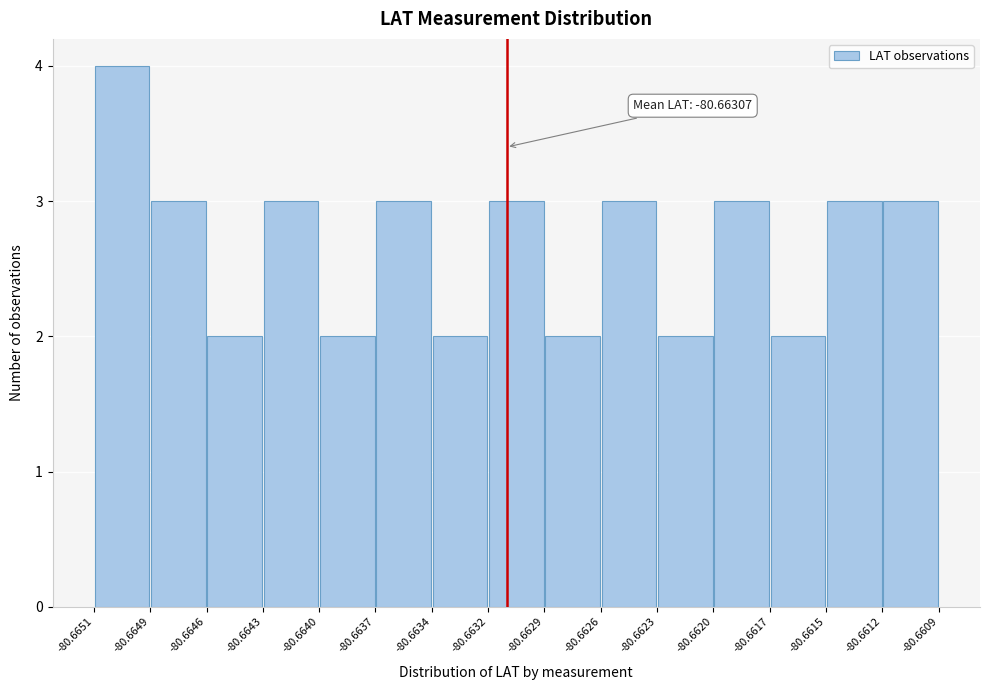

Which range on the x-axis has the tallest bar?

-80.6651 to -80.6649